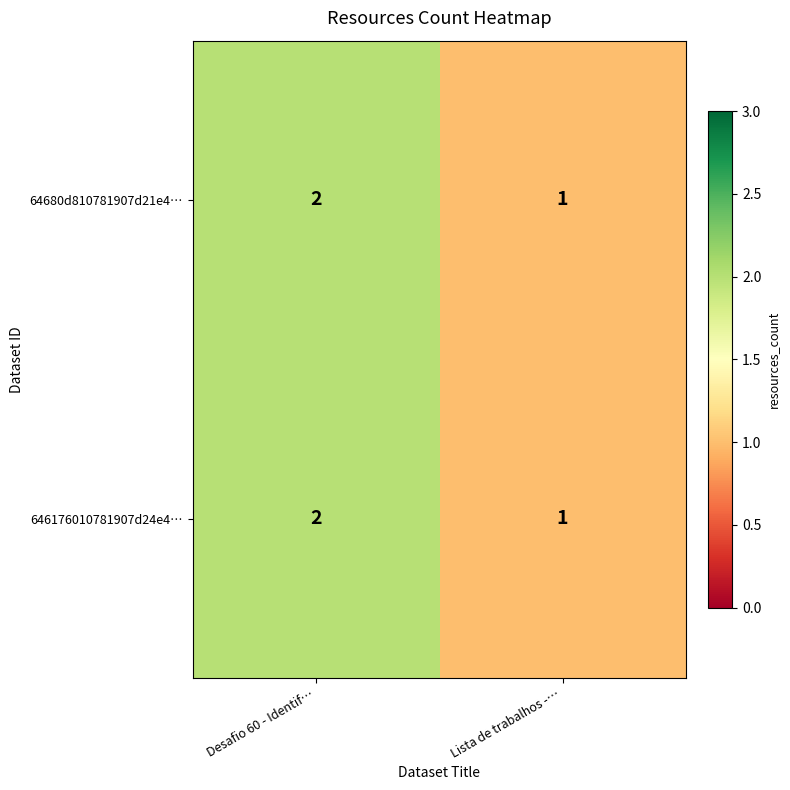

Is it true that 64680d810781907d21e4… equals 2 at Desafio 60 - Identif…?

True